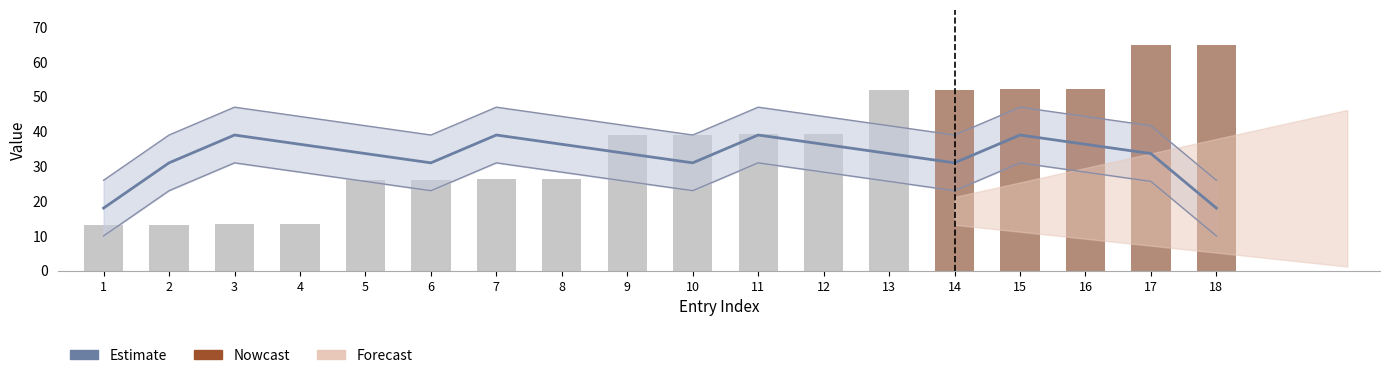

Which label corresponds to the largest value in the chart?

18